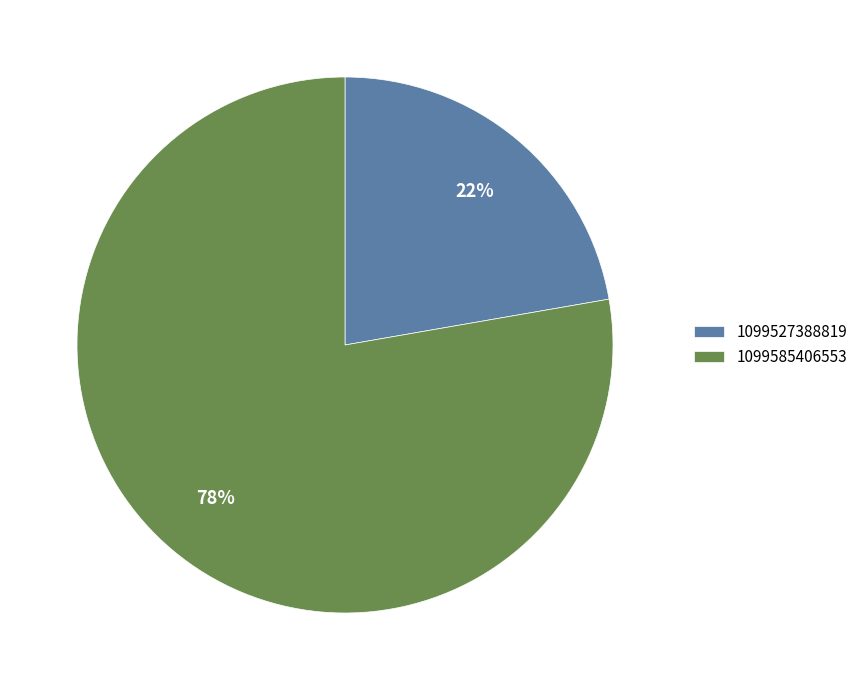

To the nearest percent, what is the combined percentage of 1099527388819 and 1099585406553?

100%